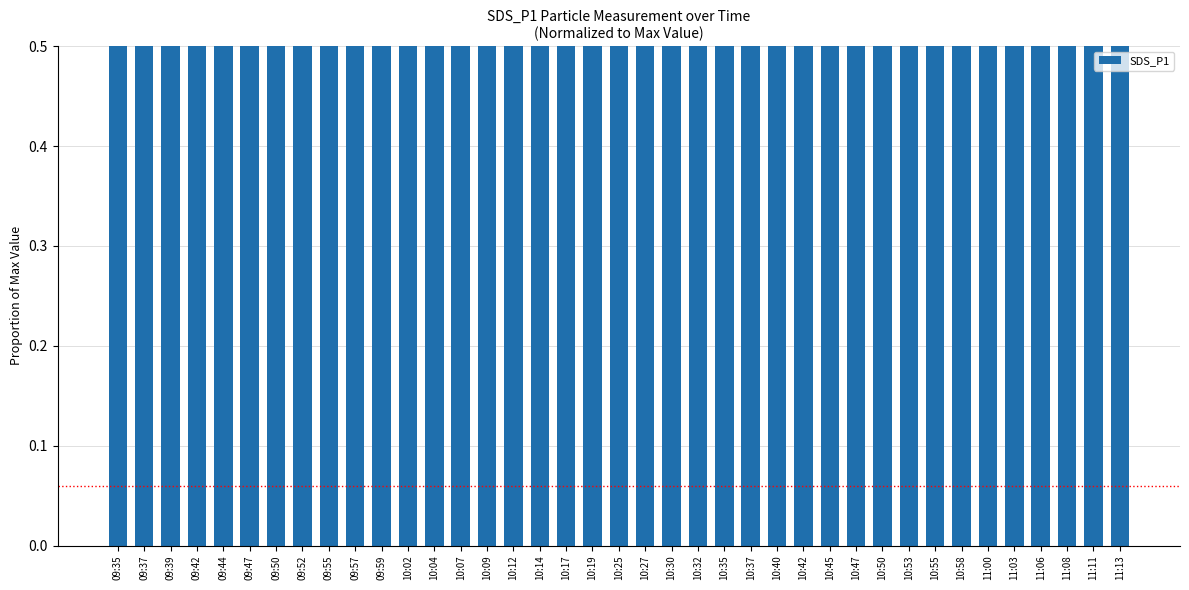

Are the bars horizontal?

No